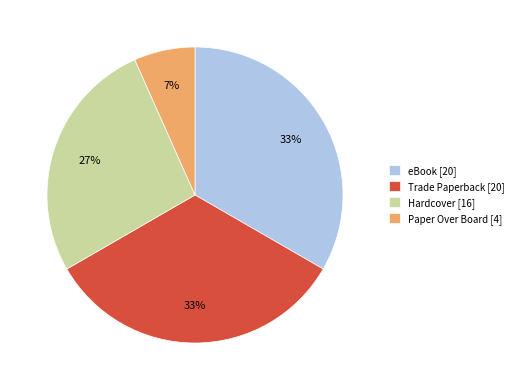

Do Trade Paperback [20] and Hardcover [16] together represent more than half of the pie?

Yes